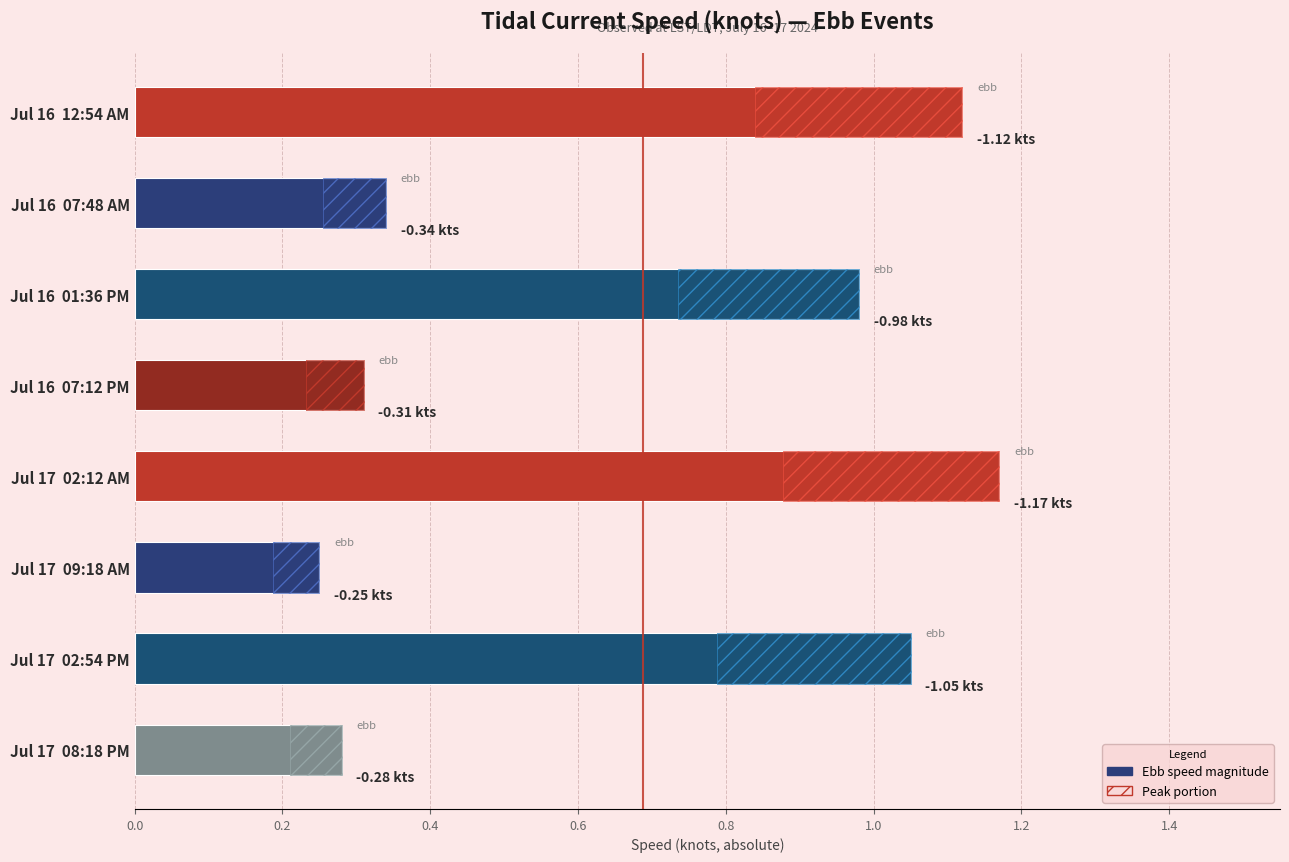

How many data points does each series have?

8